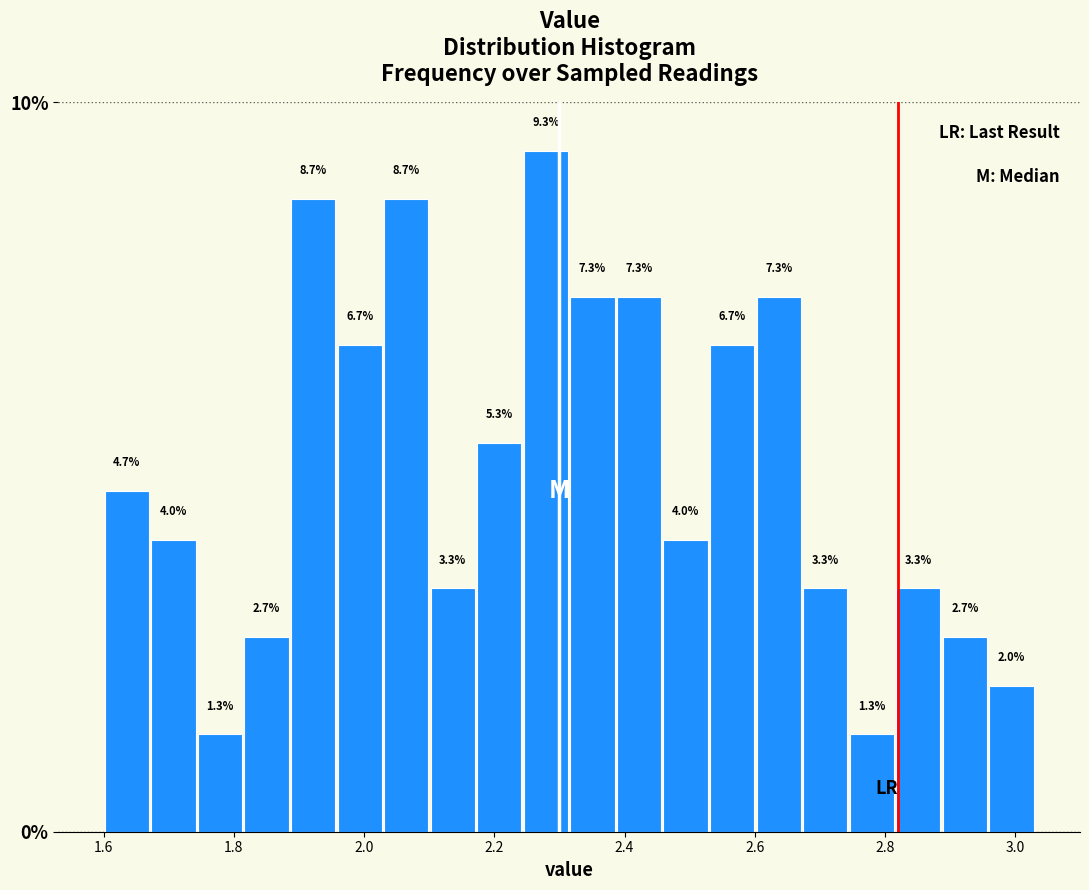

Around what value on the x-axis is the tallest bar? Give the approximate position of its centre, as read against the axis.

2.28